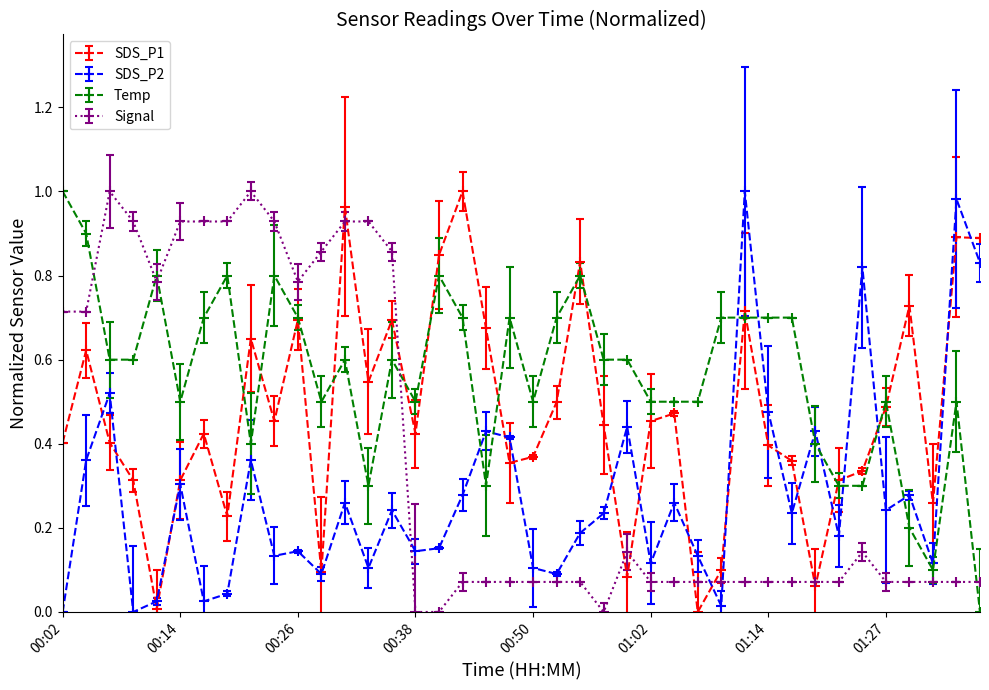

Does the chart have visible grid lines?

No